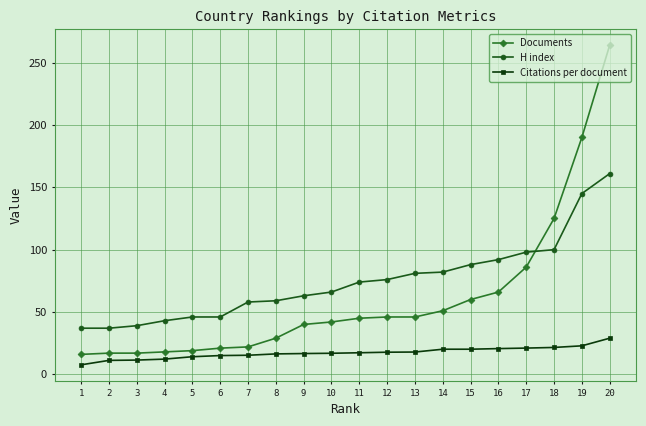

The Citations per document series shows 16.4 at 8. True or false?

True